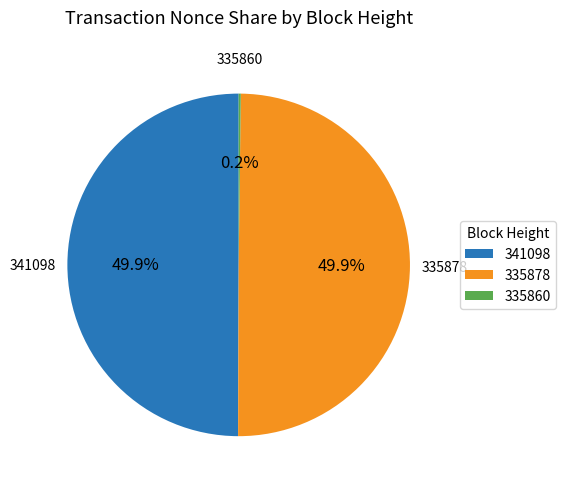

To the nearest percent, what is the difference between the largest and smallest slice percentages?

50%